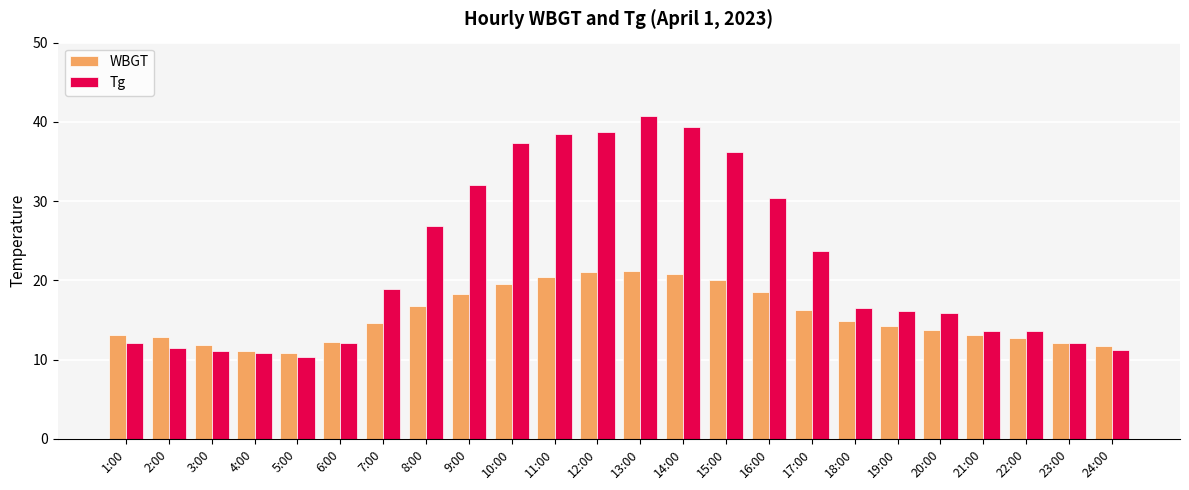

Which category has the lowest value in the Tg series?

5:00